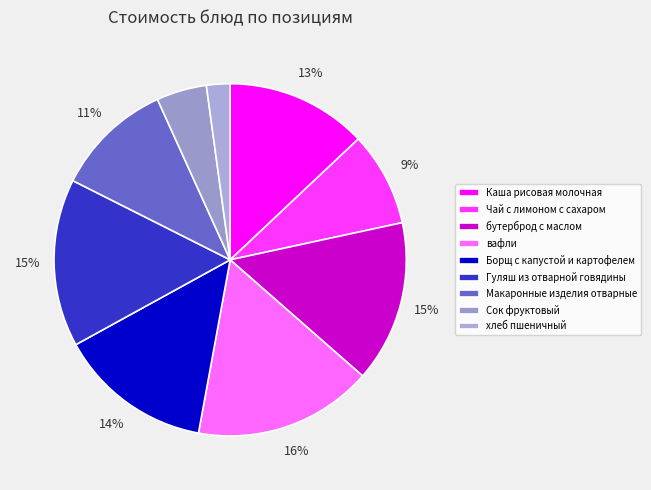

To the nearest percent, what is the average slice percentage?

11%